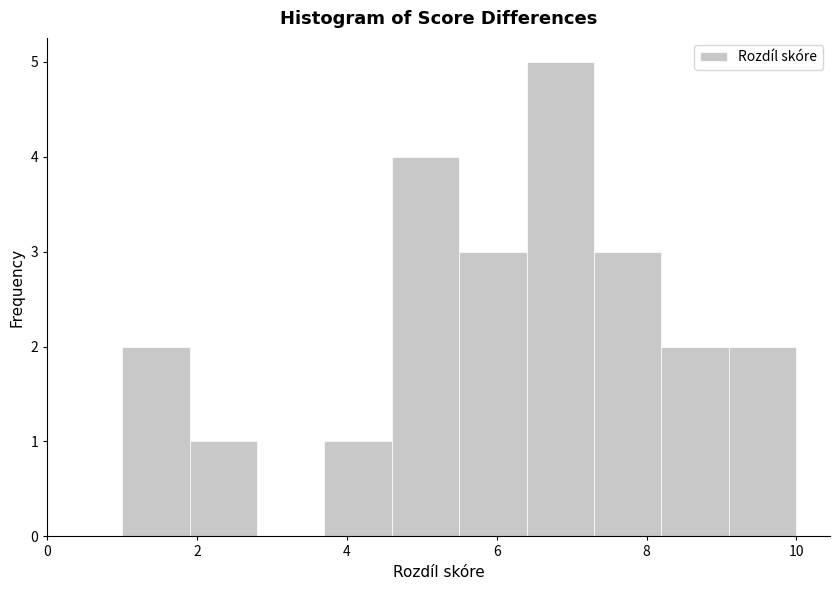

Which range on the x-axis has the tallest bar?

6.4 to 7.3